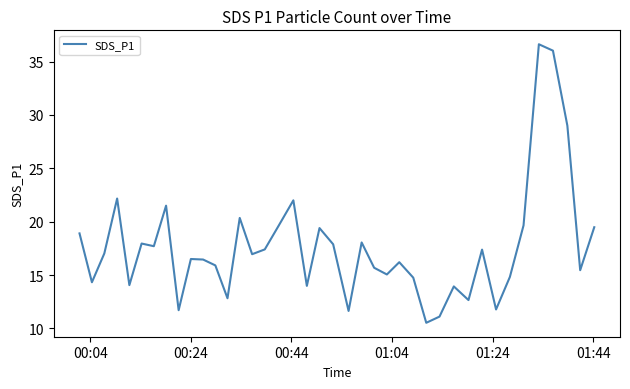

What is the difference between the maximum and minimum values?

26.1